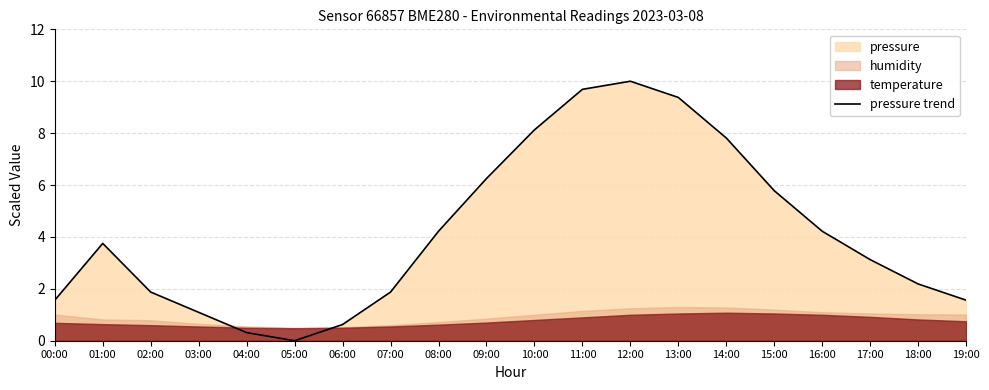

Does the chart have visible grid lines?

Yes